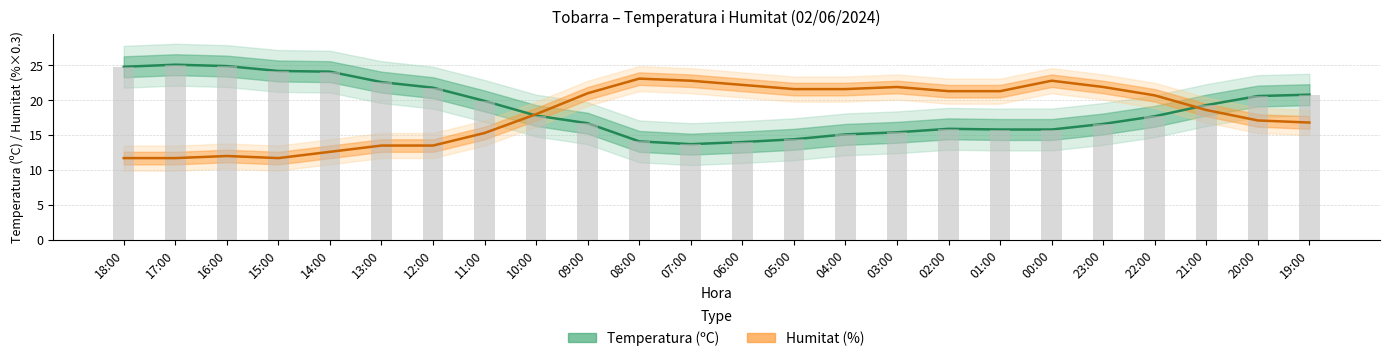

What are all the series names shown in the legend?

Temperatura (ºC), Humitat (%)